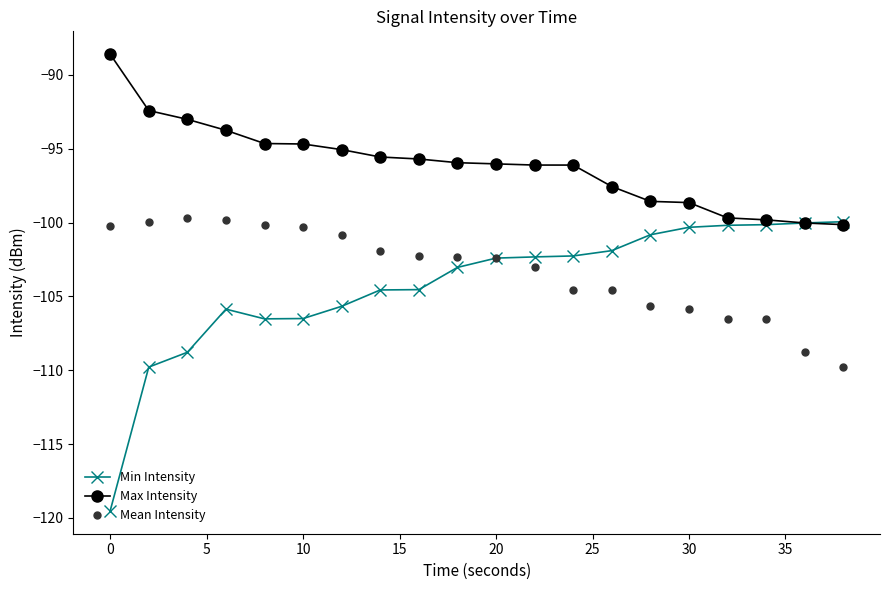

Does the chart display data point markers on the line(s)?

Yes